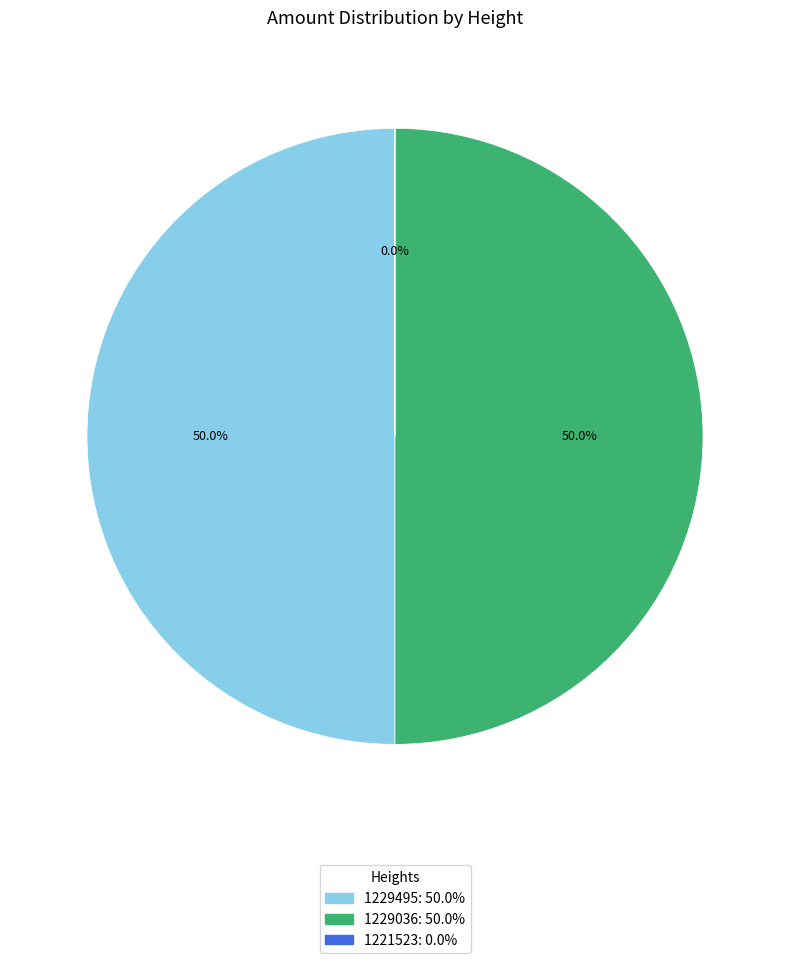

How many segments does this pie chart have?

3